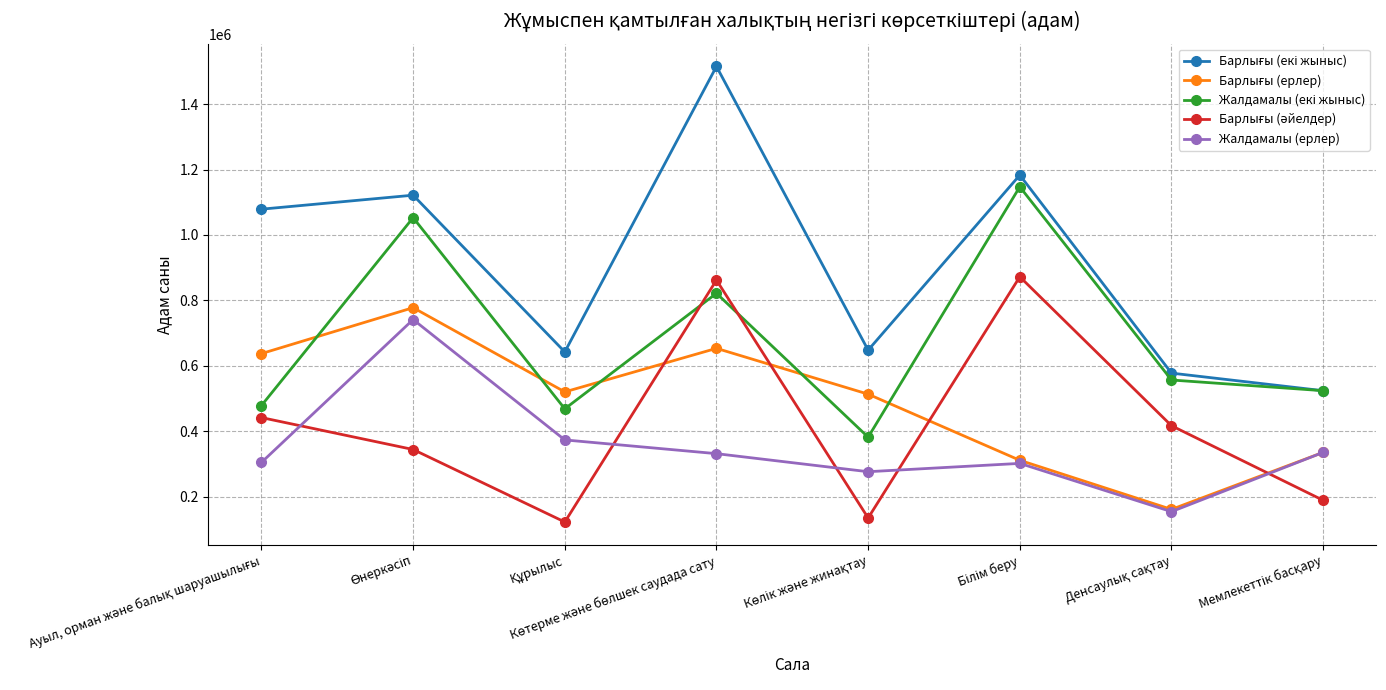

What is the greatest value displayed?

1515132